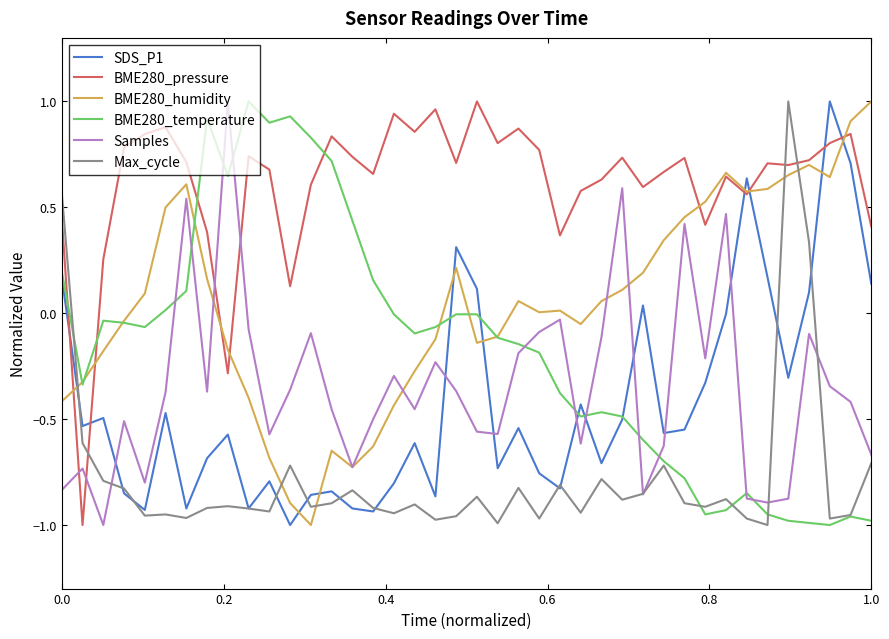

Count the Max_cycle values in the range 0 to 1.

3